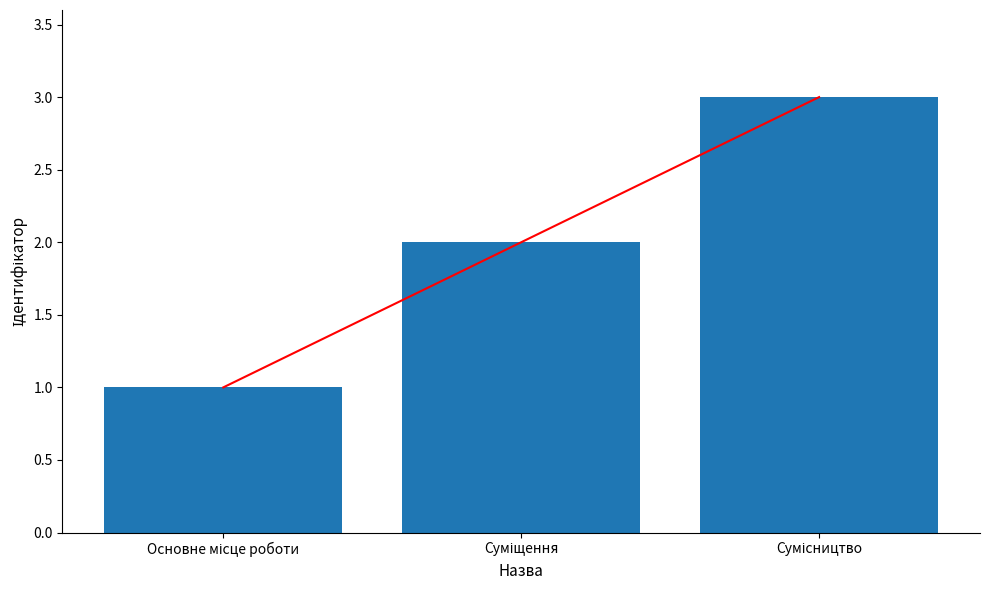

Read the Trend value at Основне місце роботи.

1.0